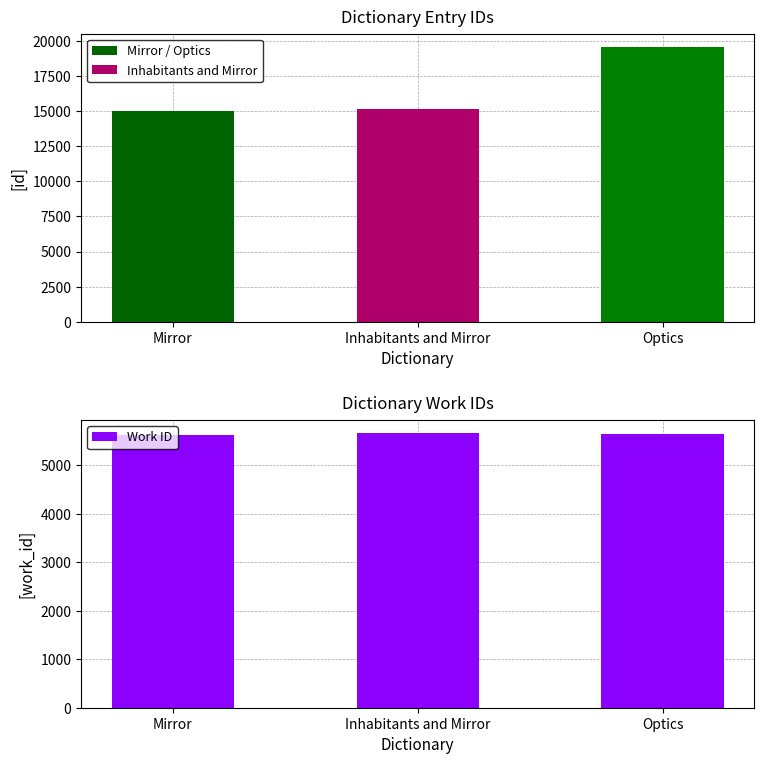

At which label does id reach its minimum?

Mirror